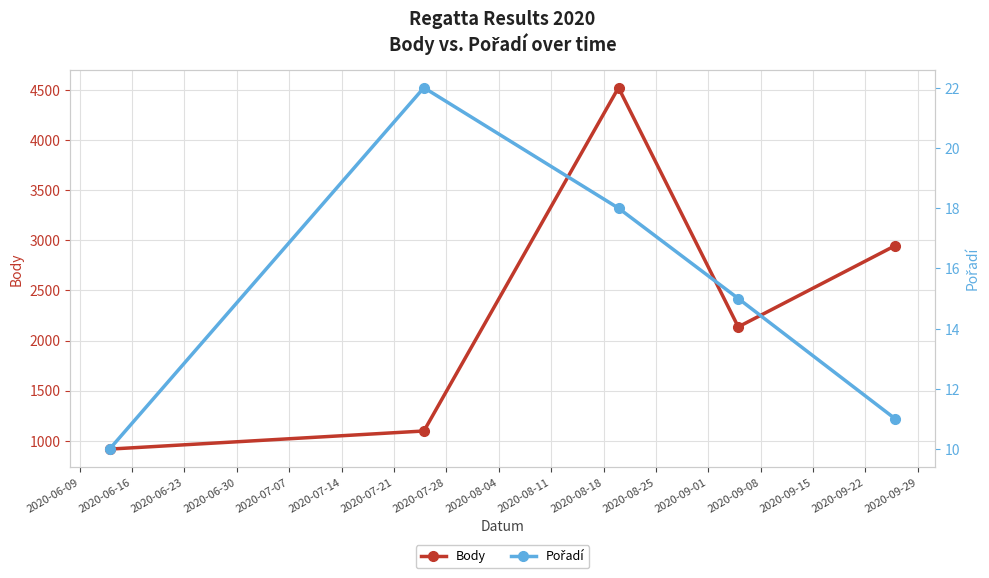

Rank the series by their average value, from highest to lowest.

Body, Pořadí